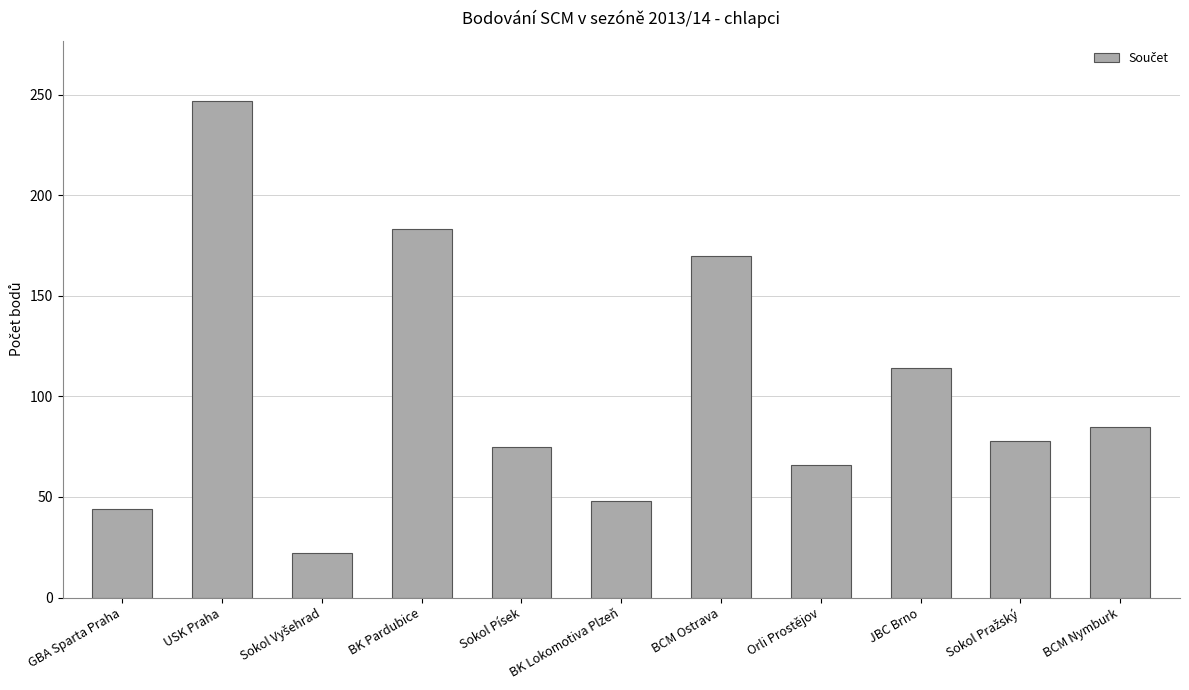

How many values are below 78?

5